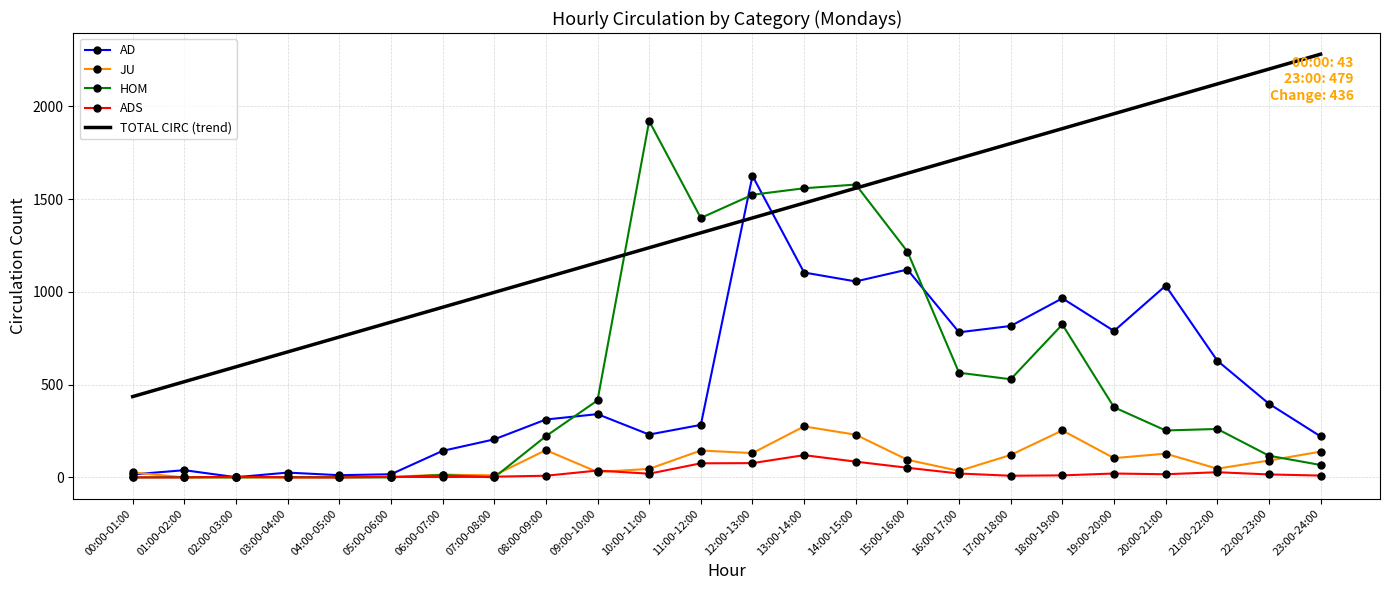

Is the value of HOM at 03:00-04:00 greater than the value of TOTAL CIRC (trend) at 07:00-08:00?

No